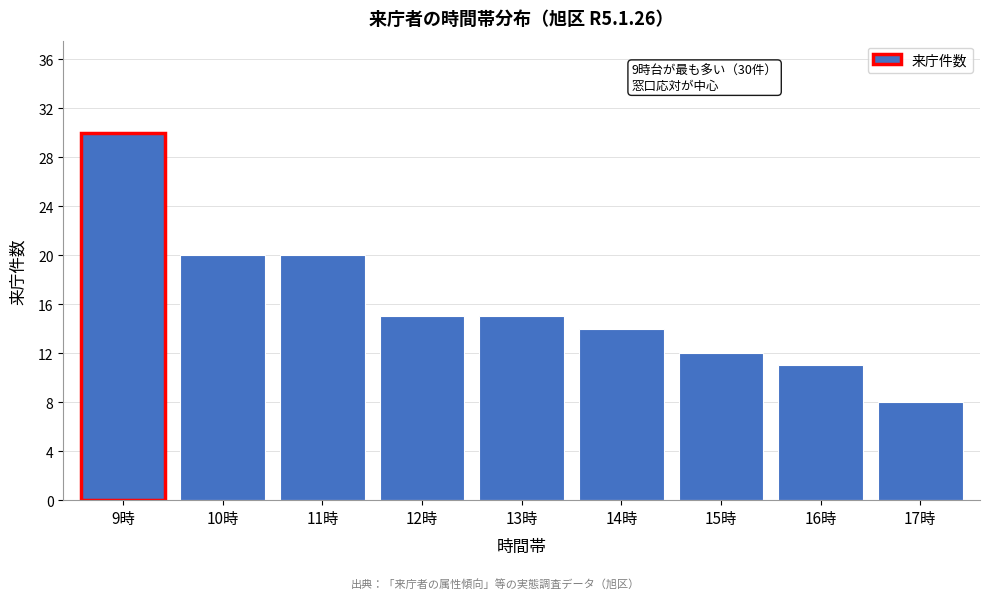

Reading right to left, list all the values displayed in this chart.

8	11	12	14	15	15	20	20	30